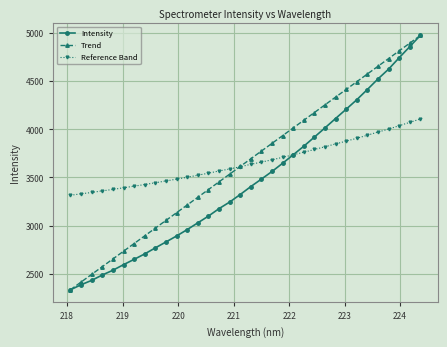

What is the minimum value shown in the chart?

2337.0